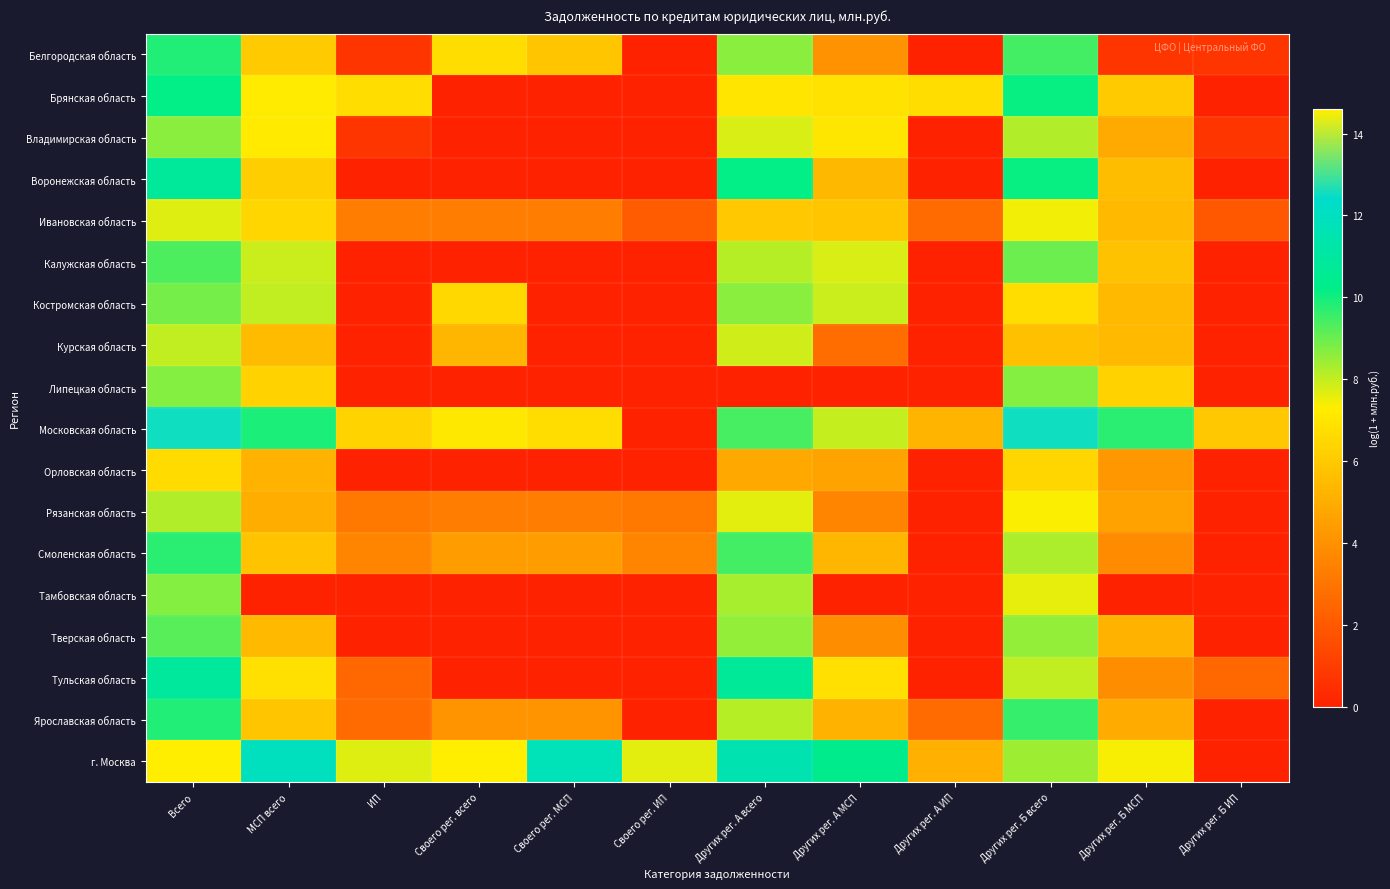

At which category is the sum across all series the highest?

Всего